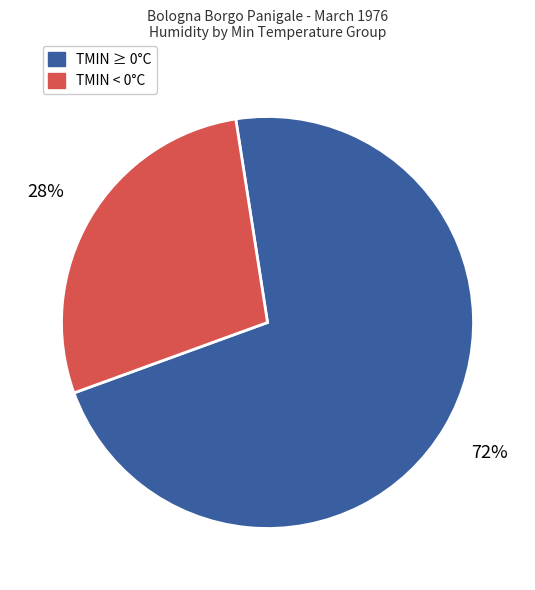

Is there any slice that represents more than half of the pie?

Yes